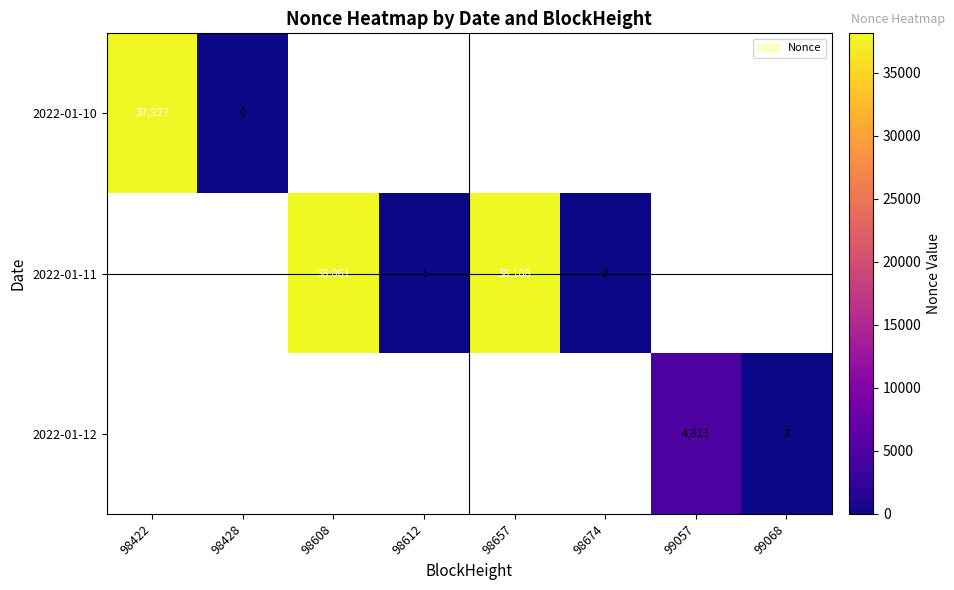

The 2022-01-11 series shows 1 at 98612. True or false?

True